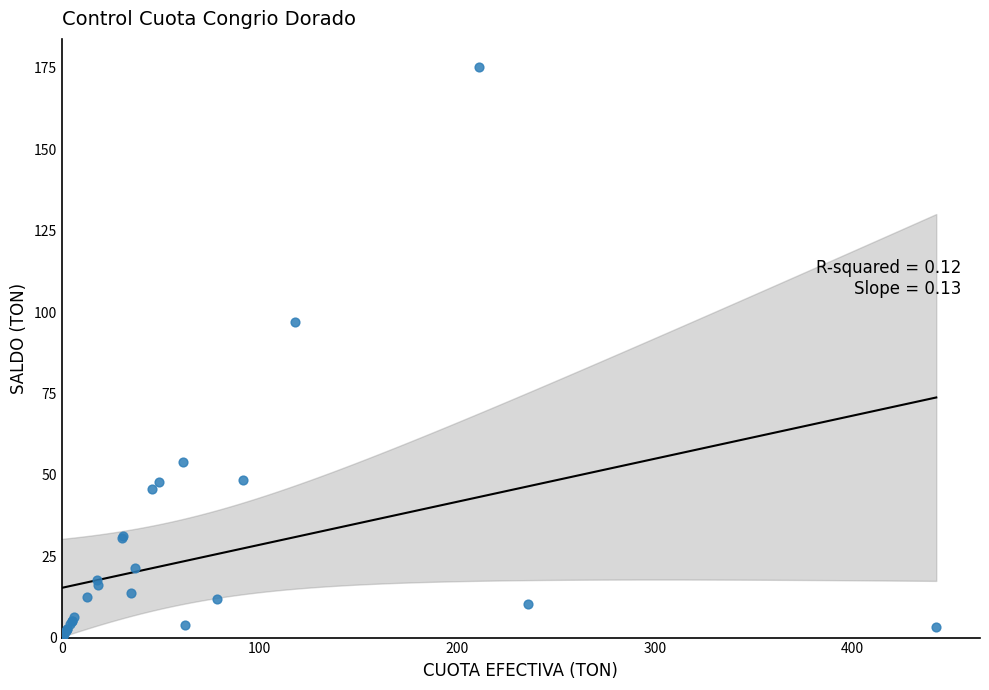

What Y value in the scatter plot is closest to 87?

97.1